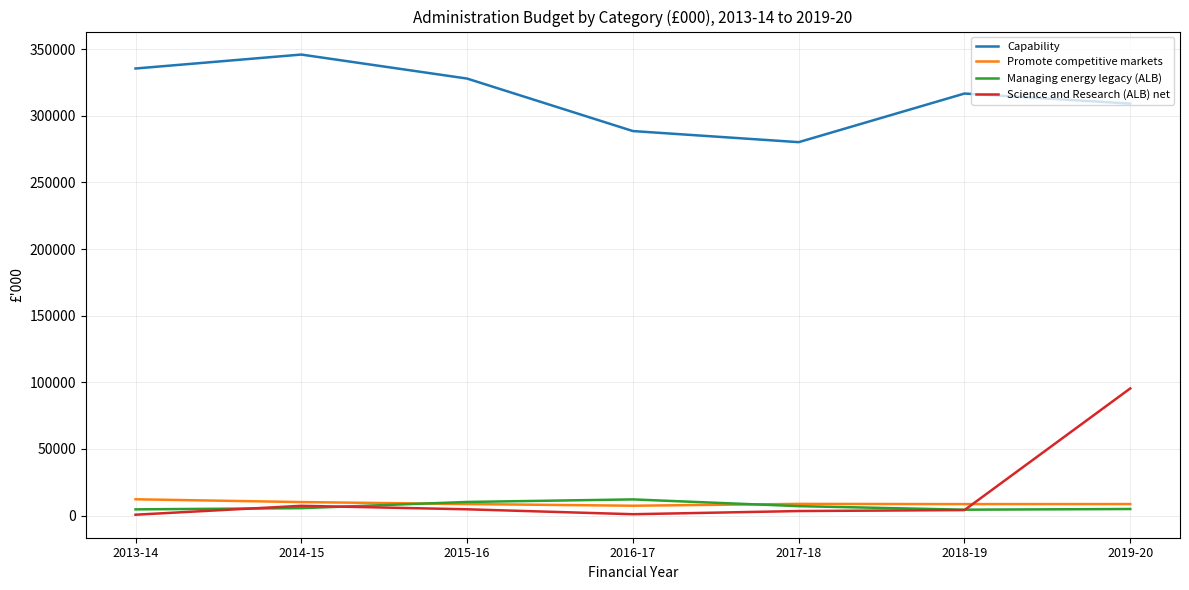

What is the sum of the Science and Research (ALB) net values at 2019-20 and 2015-16?

100092